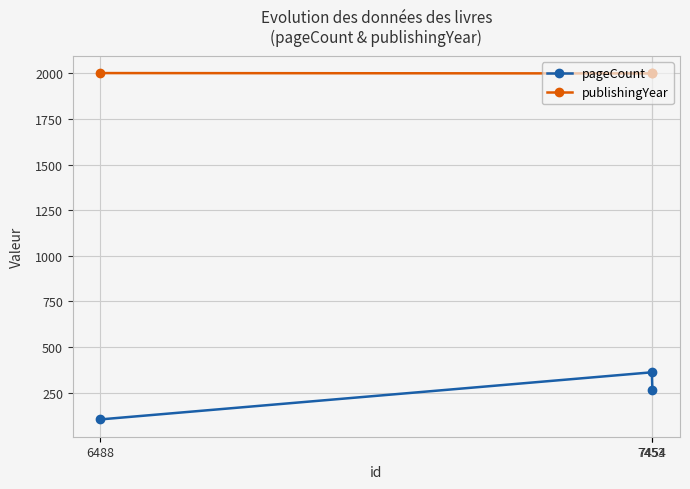

Does the chart have visible grid lines?

Yes